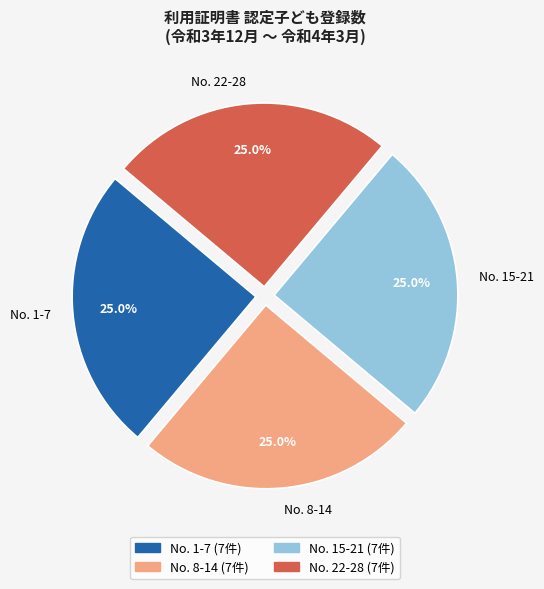

What percentage is NOT represented by No. 8-14?

75.0%